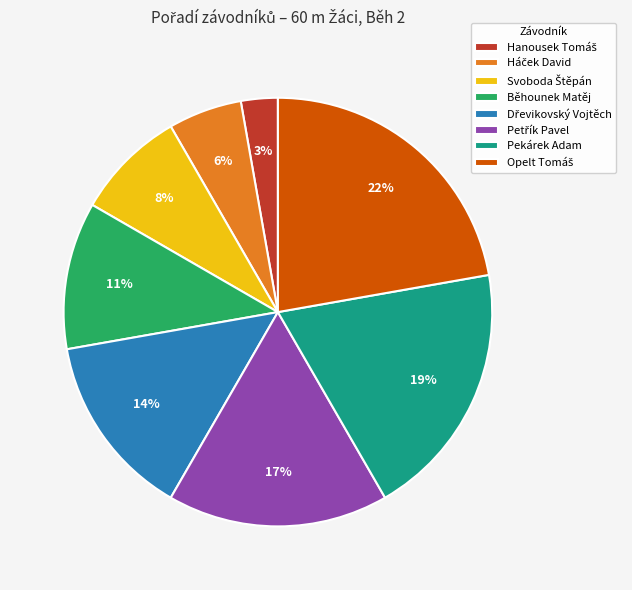

To the nearest percent, what portion does Pekárek Adam represent?

19%